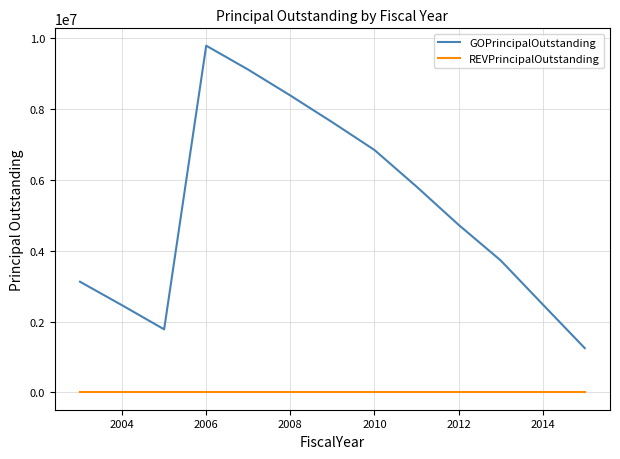

What is the greatest value displayed?

9797116.8